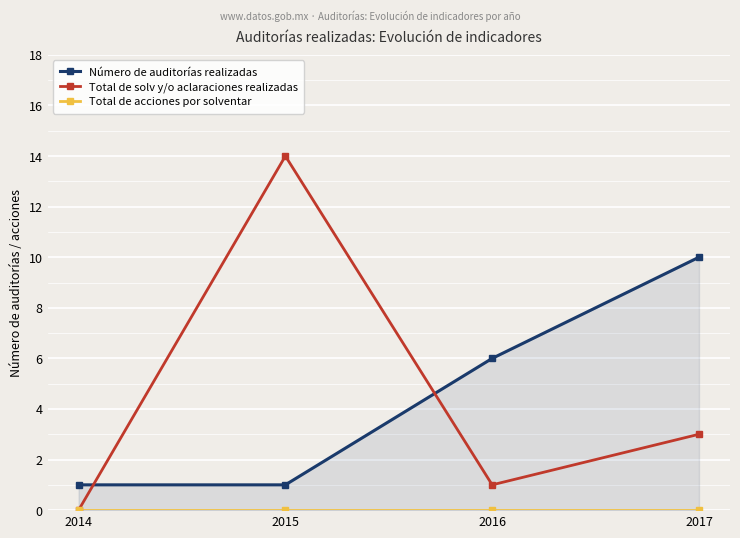

Count the number of data series in this chart.

3